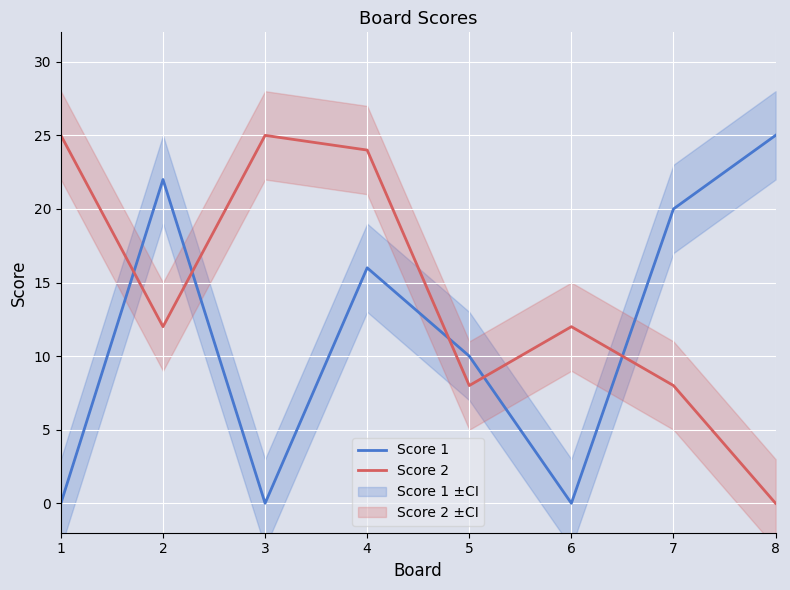

Count the number of data series in this chart.

2